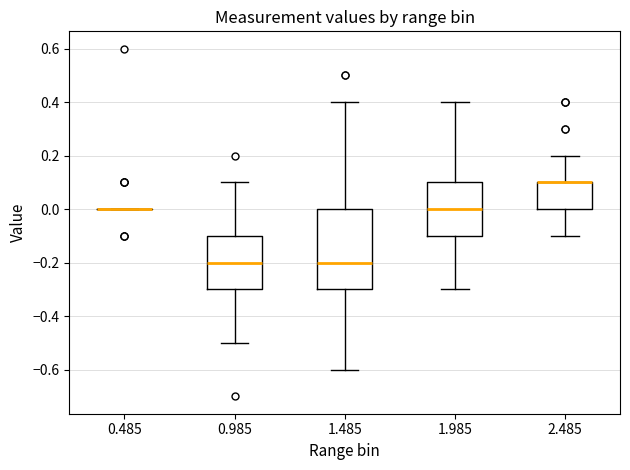

Where does the median line of the box at x = 1.485 sit on the y-axis? The values are not printed on the chart, so give them approximately, as read against the axis.

-0.2